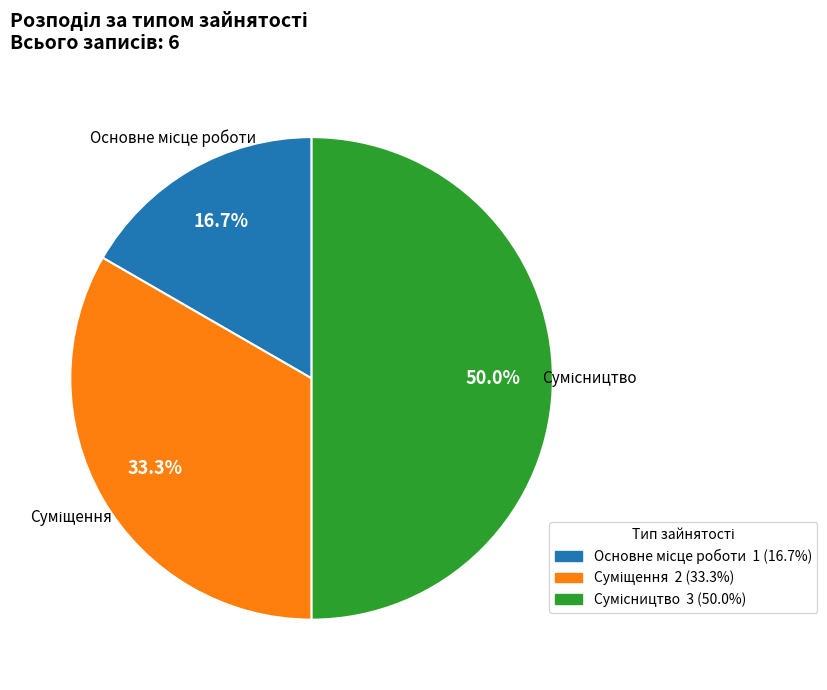

What portion of the pie excludes Сумісництво?

50.0%